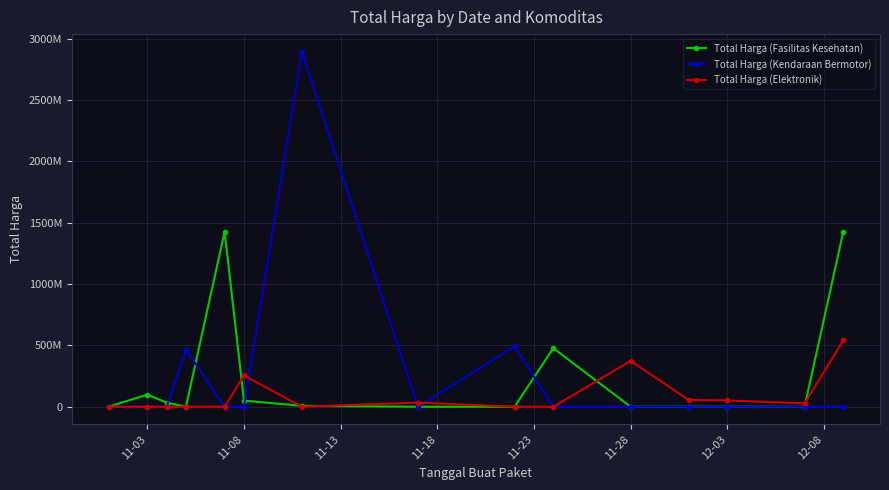

Is this an area chart (filled region under the line)?

No